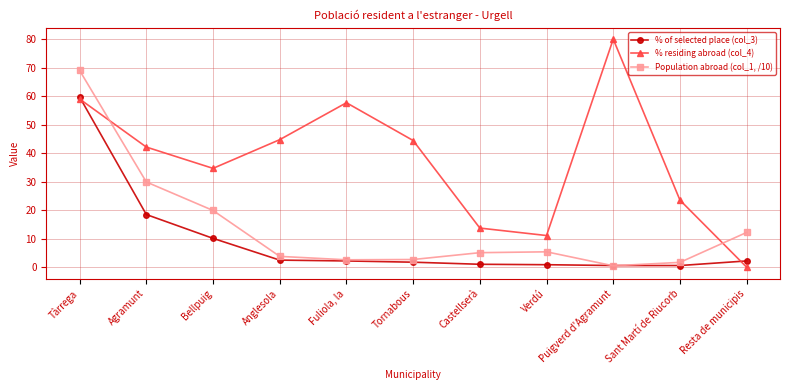

After their last crossing, which series has the higher values: % residing abroad (col_4) or % of selected place (col_3)?

% of selected place (col_3)